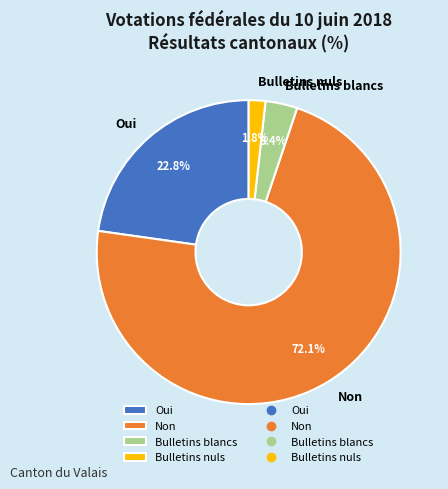

What is the ratio of the value at Non to the value at Bulletins blancs?

21.2